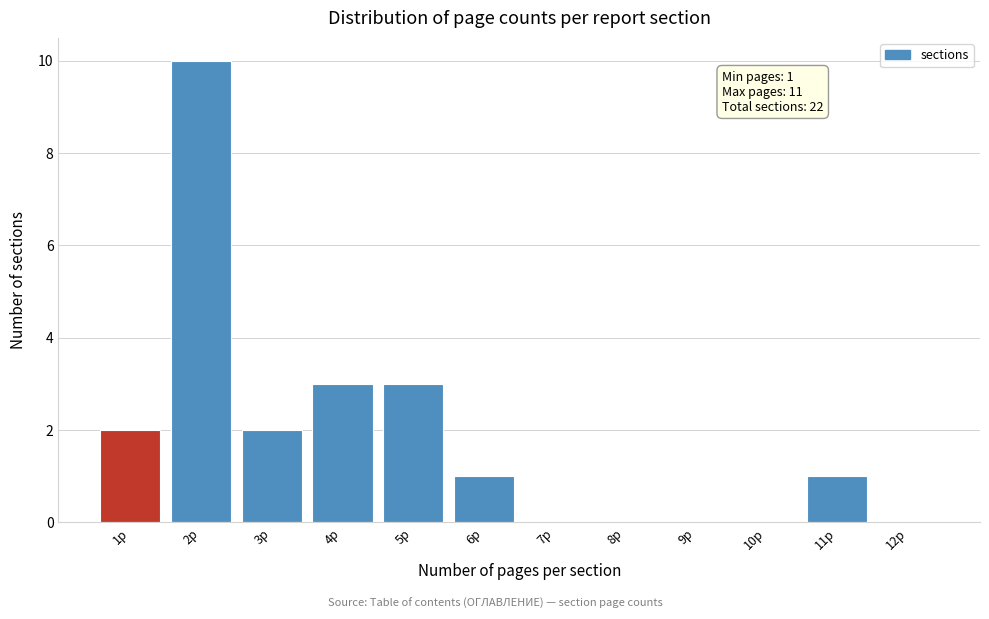

Which range on the x-axis has the tallest bar?

1.5 to 2.5